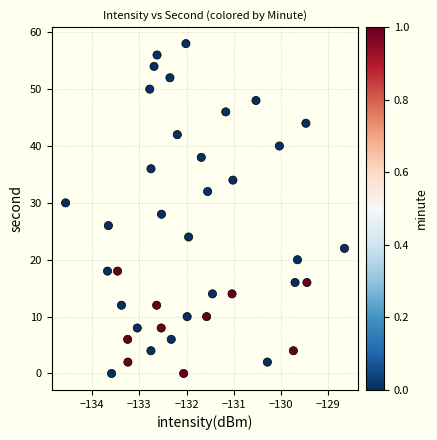

What is the range of Y values (max minus min)?

58